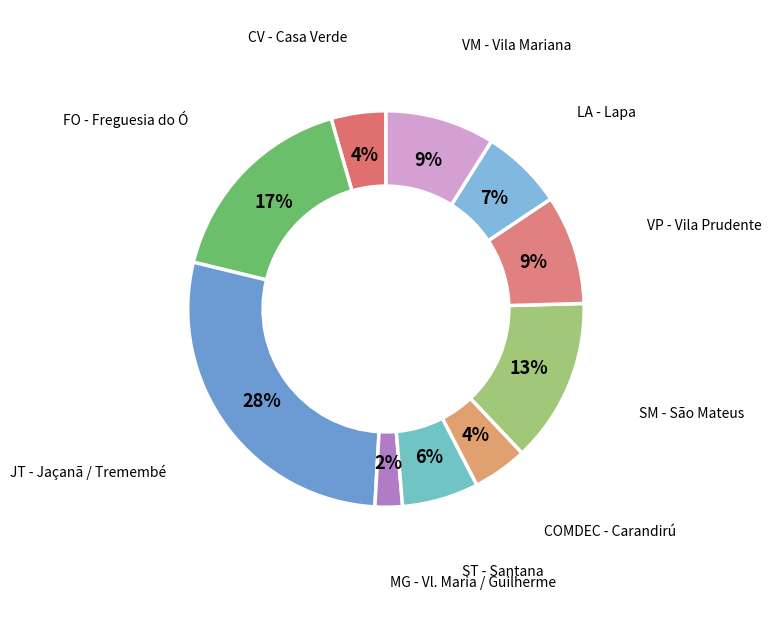

The ST - Santana slice represents 1% of the pie. True or false?

False